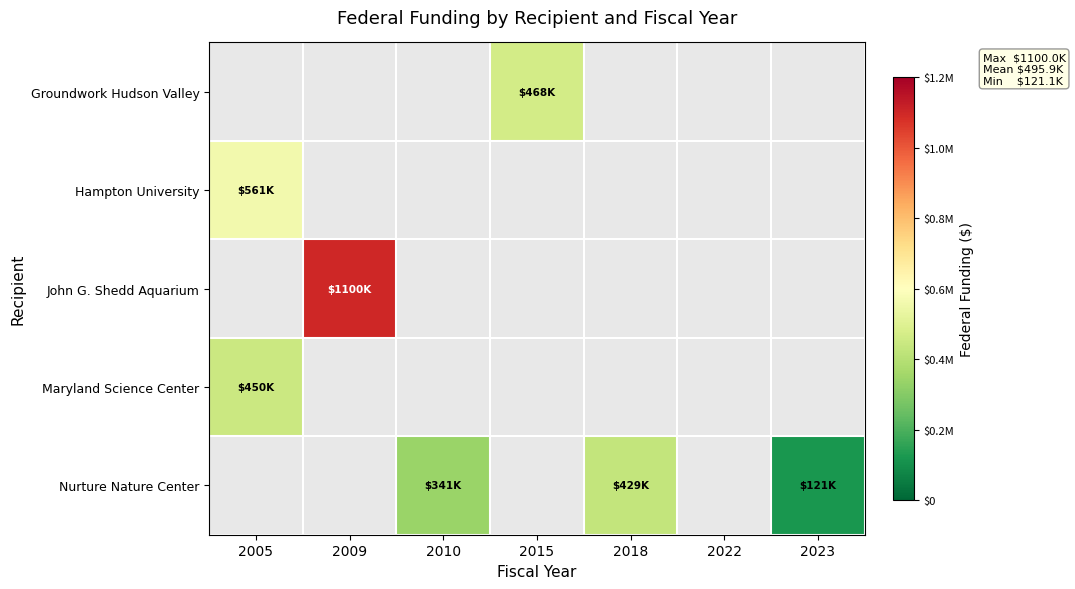

How many values in John G. Shedd Aquarium are above zero?

1